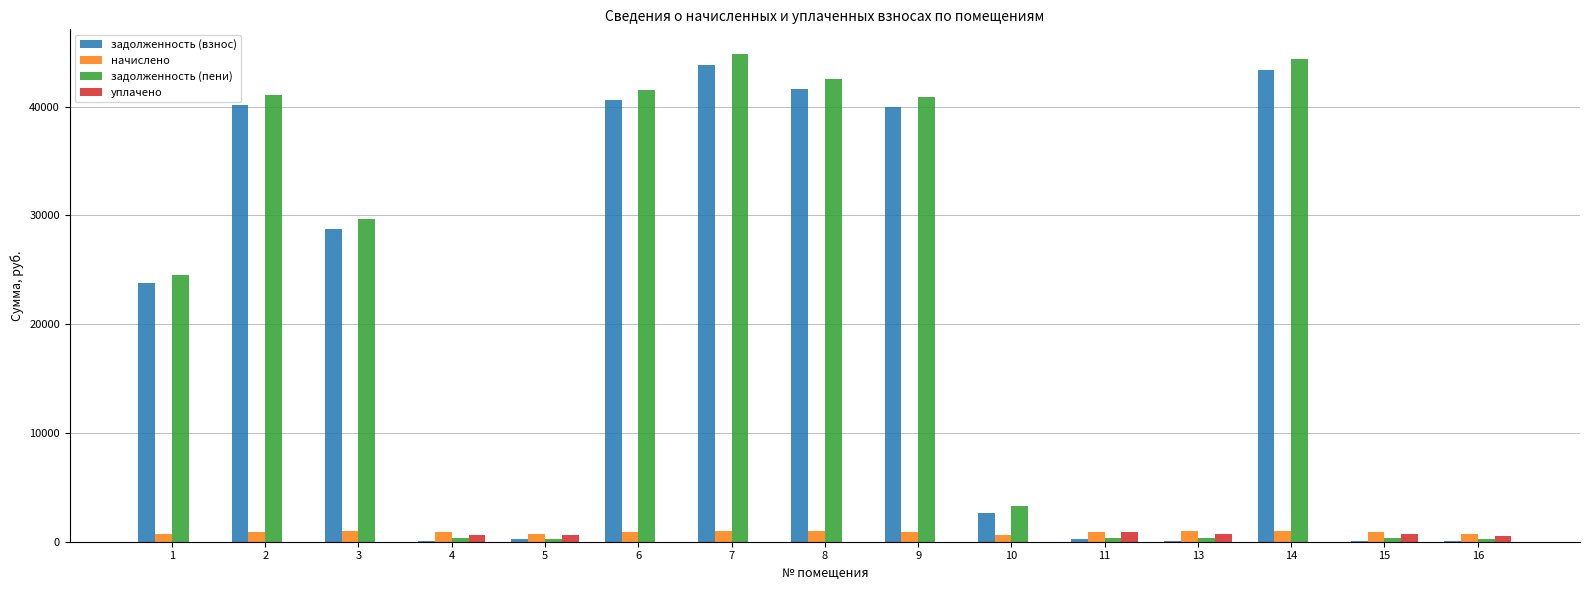

What is the sum of all начислено values?

13090.2